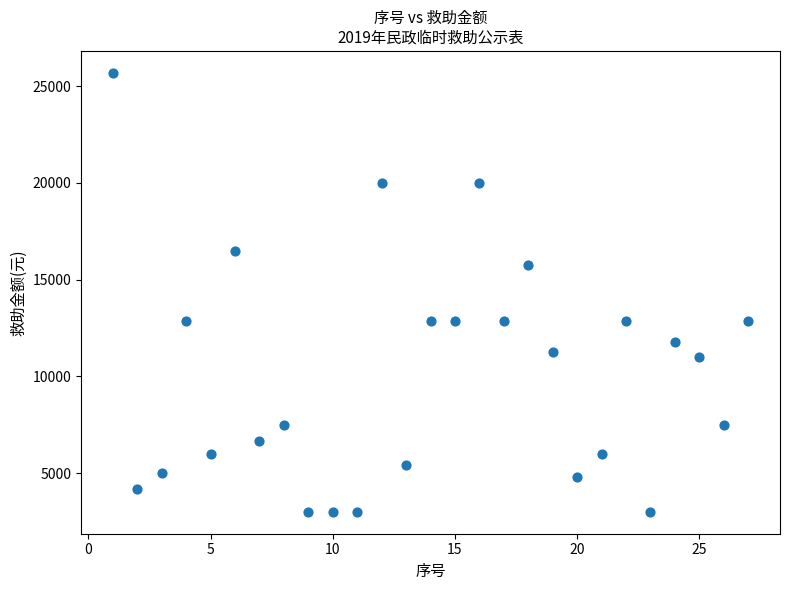

What is the range of X values (max minus min)?

26